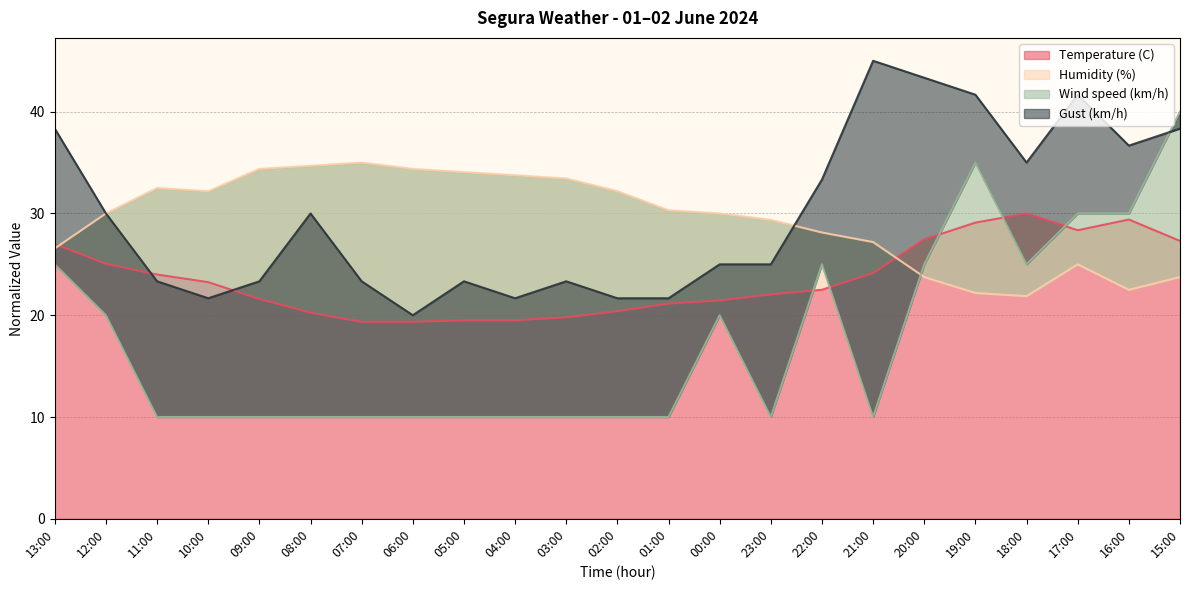

What is the value of the Humidity (%) point at the 22nd from the left?

22.5